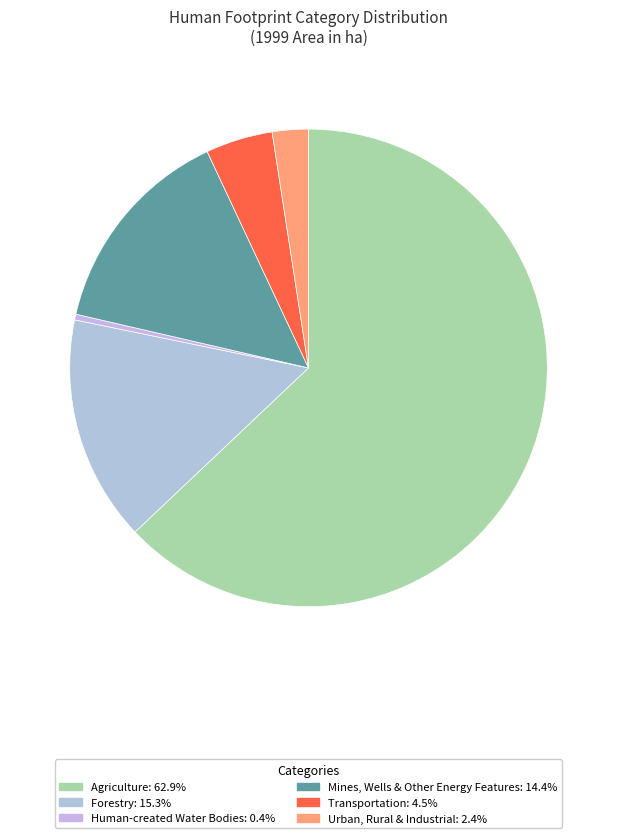

True or false: Forestry accounts for 15% of the total.

True